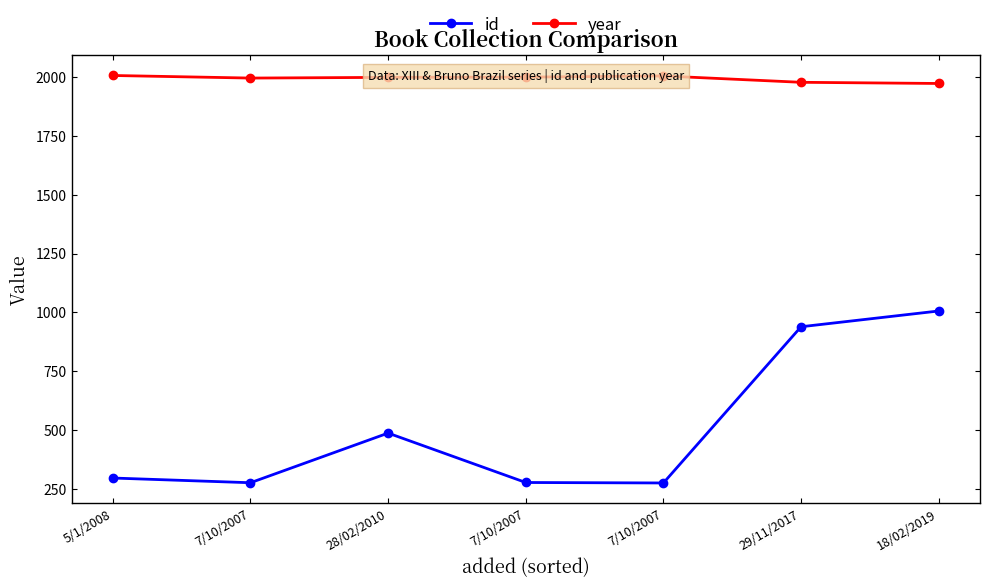

Rank the series by their average value, from highest to lowest.

year, id